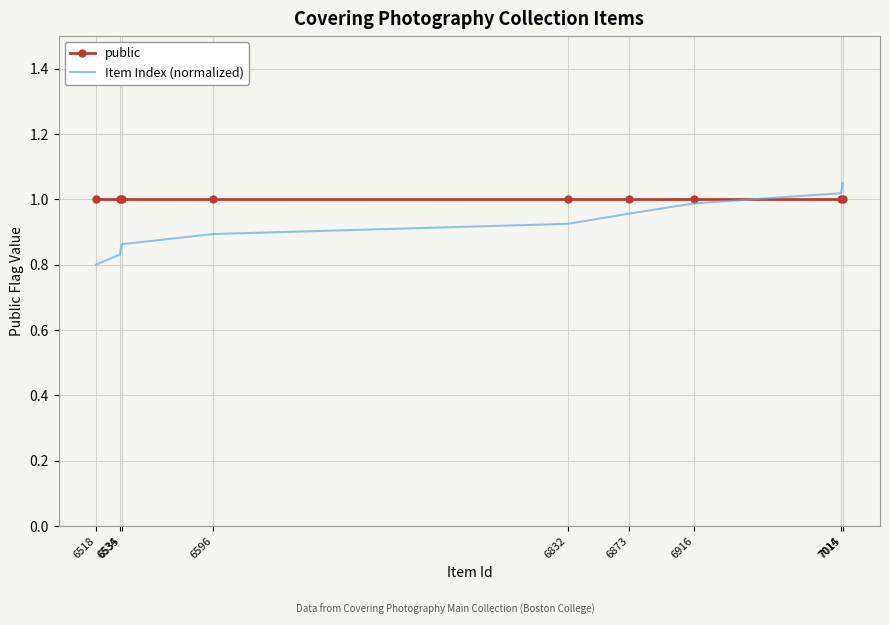

Which series has the largest total across all categories?

public